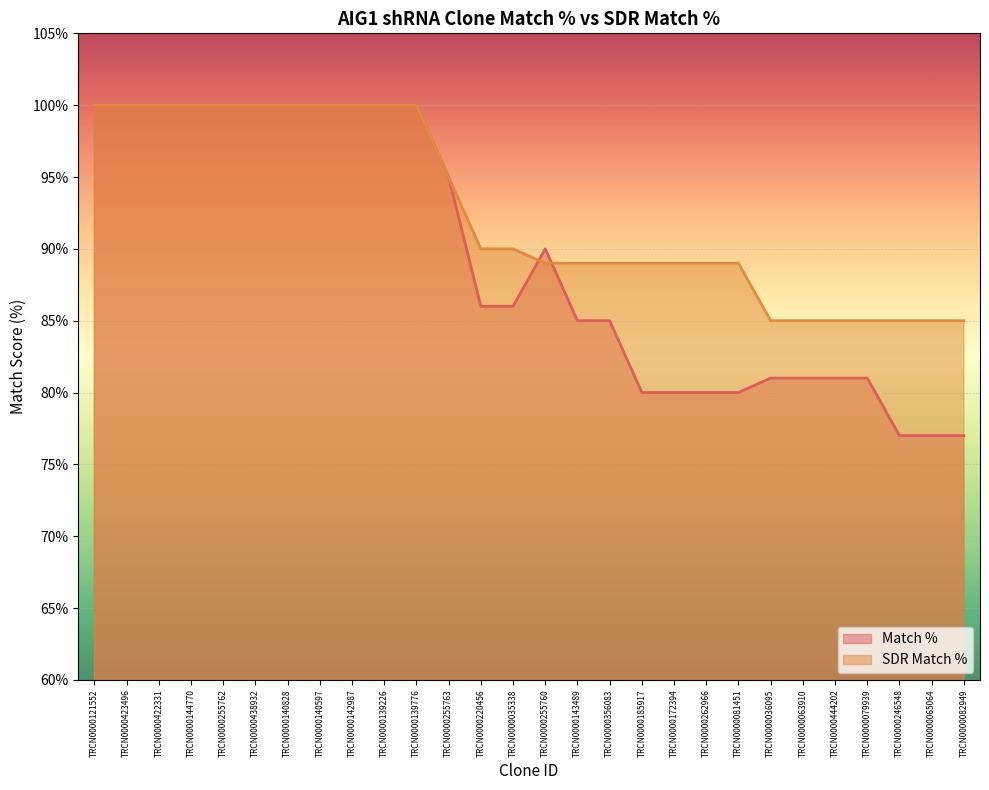

True or false: Match % has more than 1 points higher than both neighbors.

False